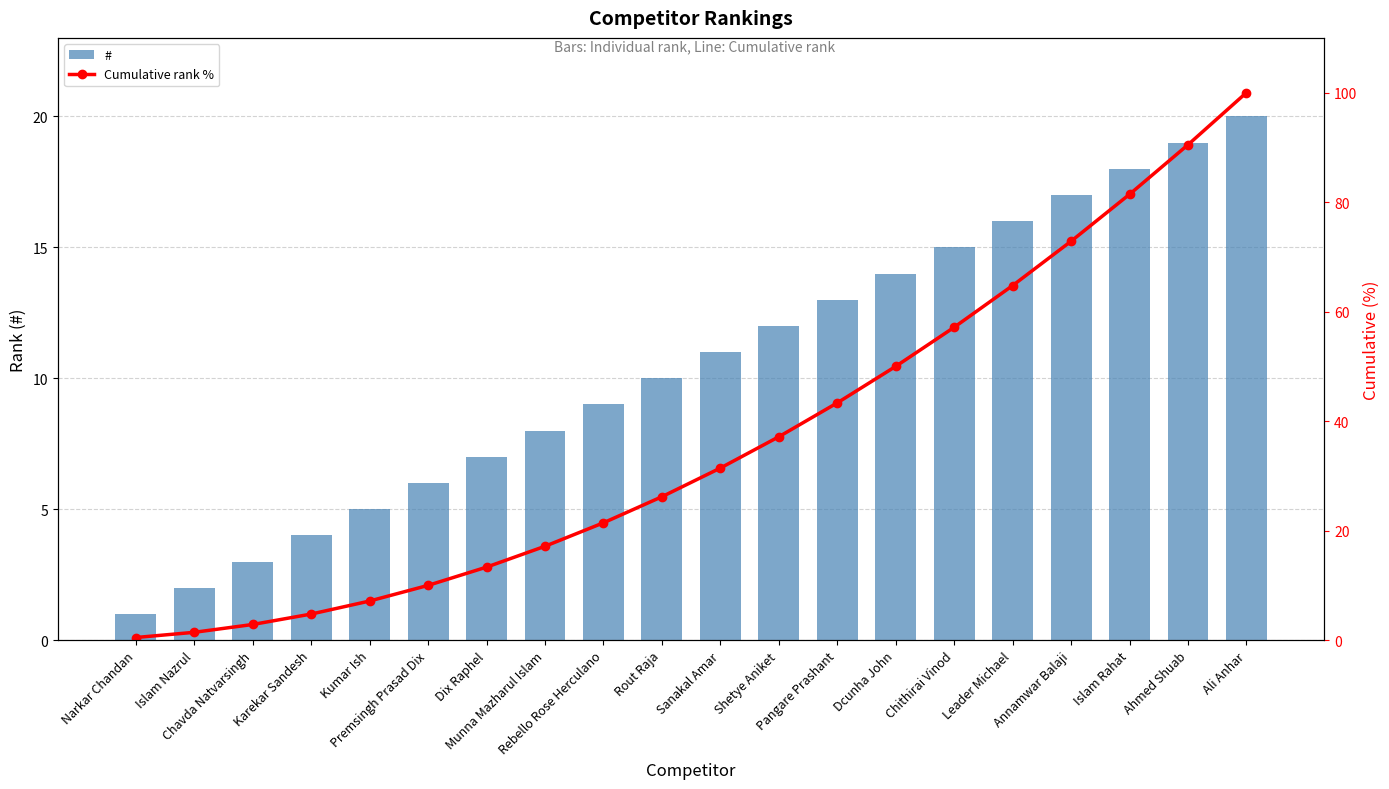

Rank the series by their average value, from lowest to highest.

#, Cumulative rank %